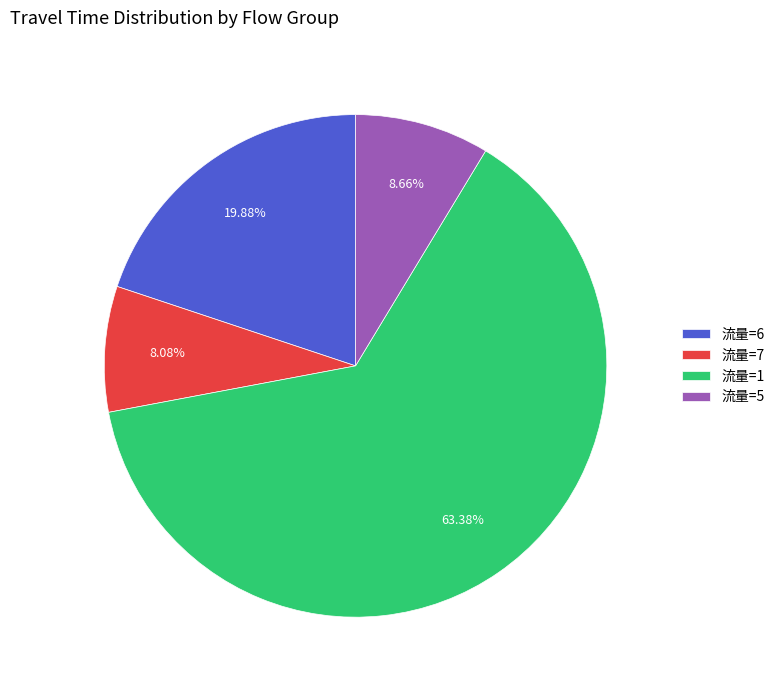

Rank the categories by value from lowest to highest.

流量=7, 流量=5, 流量=6, 流量=1